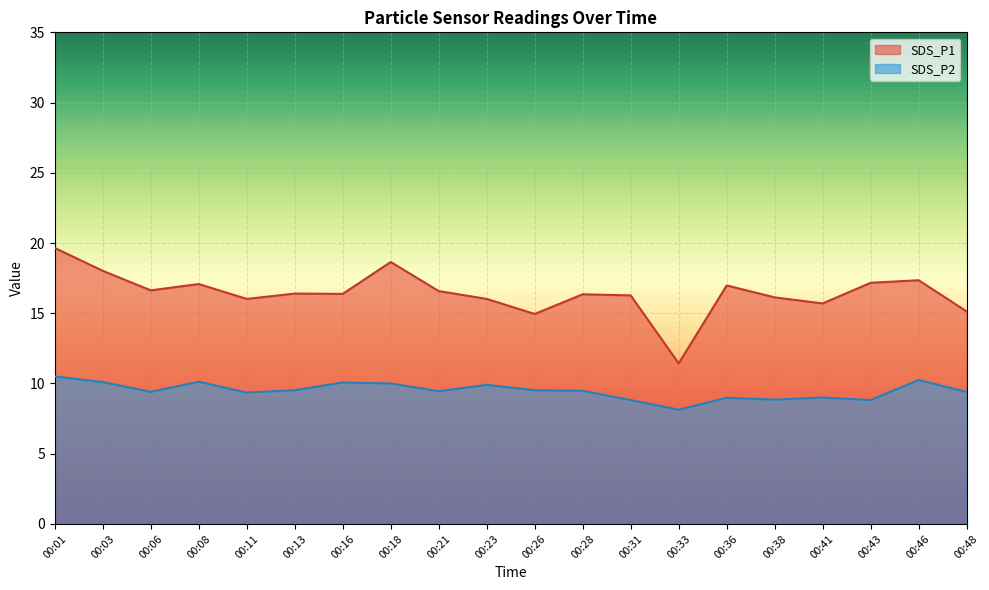

What is the minimum value shown in the chart?

8.1